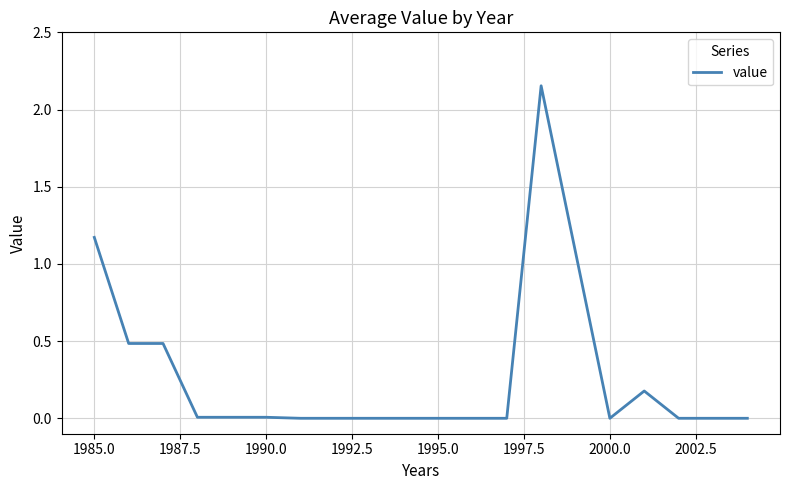

Does the chart display data point markers on the line(s)?

No